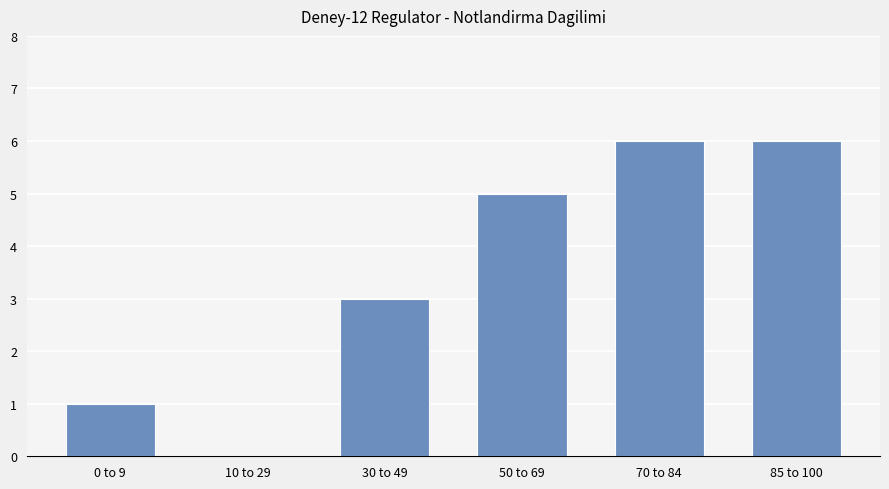

The chart shows a value of 3 at 30 to 49. True or false?

True